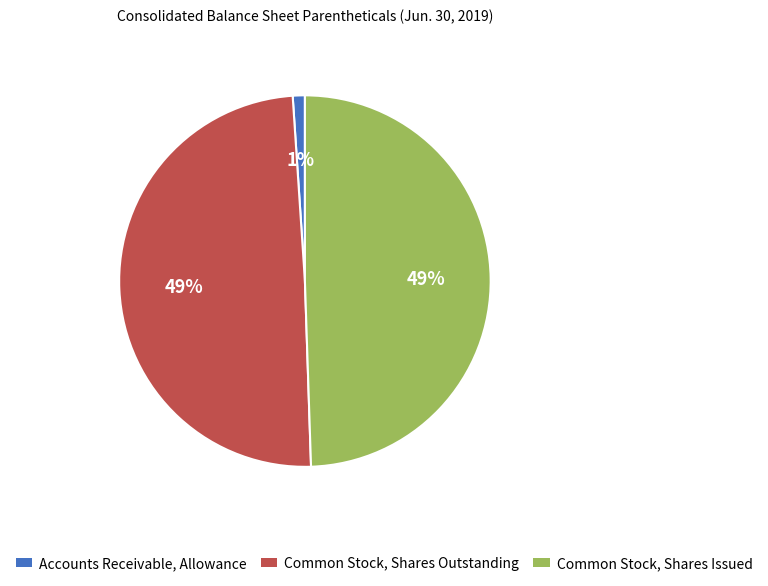

Which has a higher value, Accounts Receivable, Allowance or Common Stock, Shares Outstanding?

Common Stock, Shares Outstanding